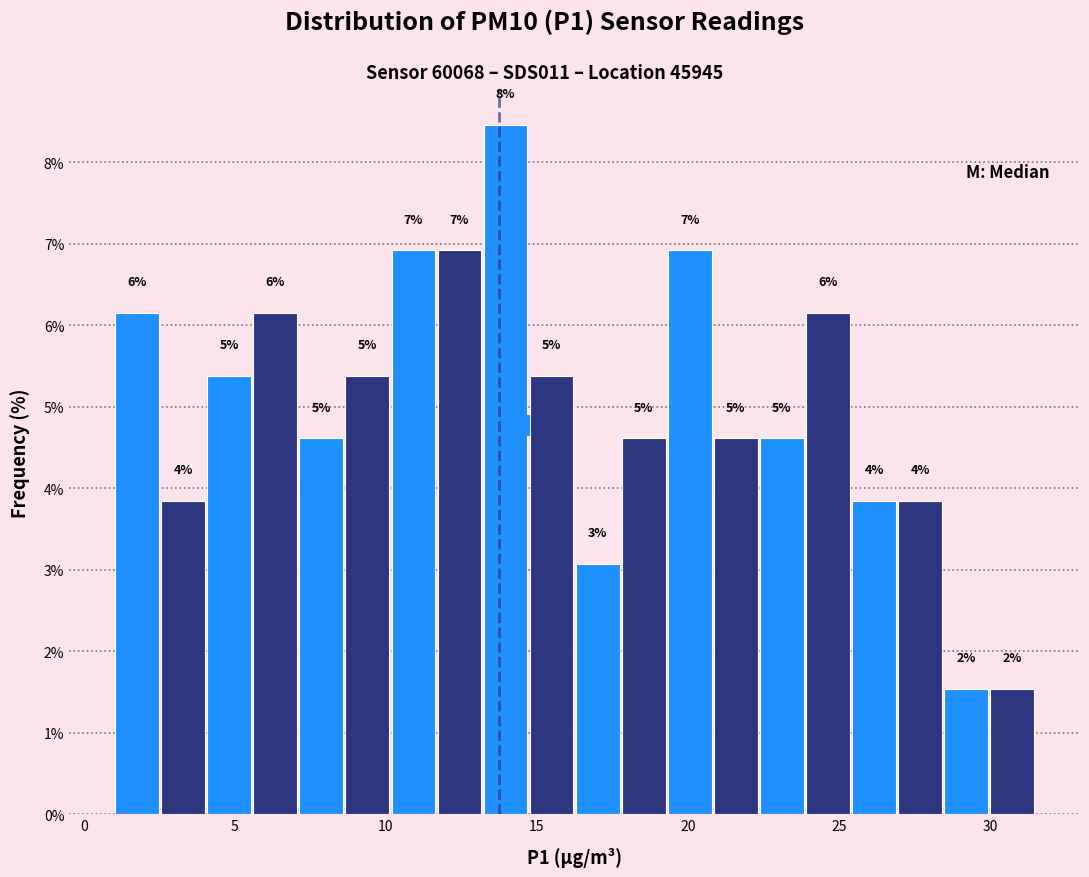

Around what value on the x-axis is the tallest bar? Give the approximate position of its centre, as read against the axis.

14.0